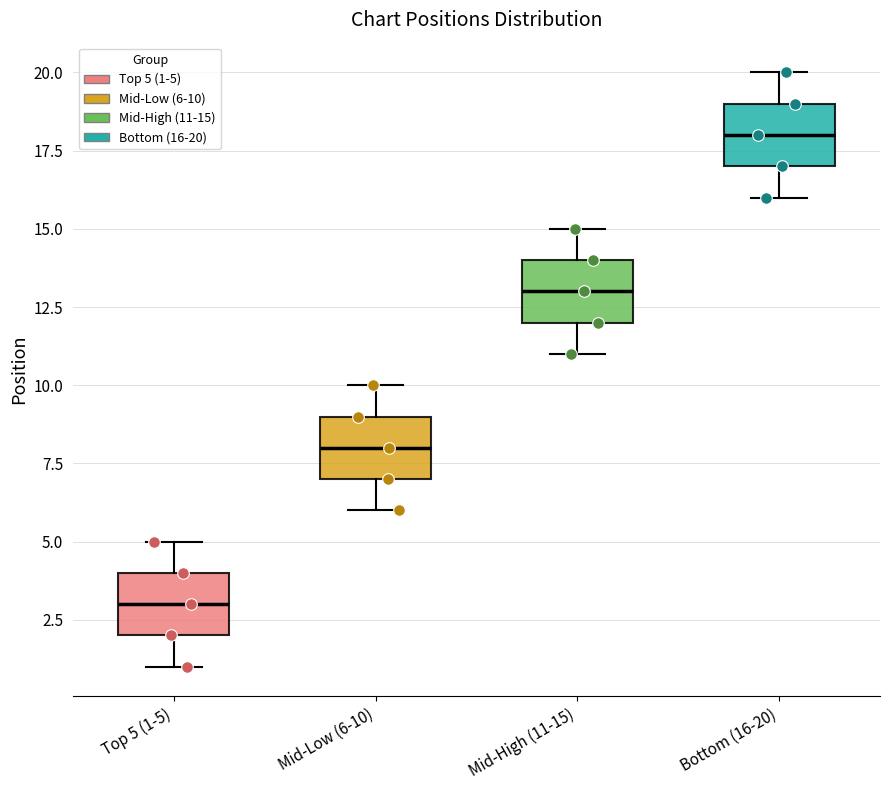

Which box has the lowest median line?

Top 5 (1-5)